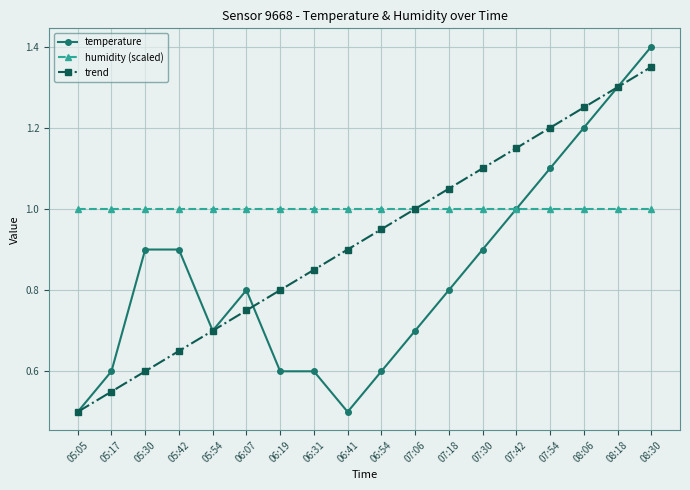

Which series has the widest spread of values?

temperature